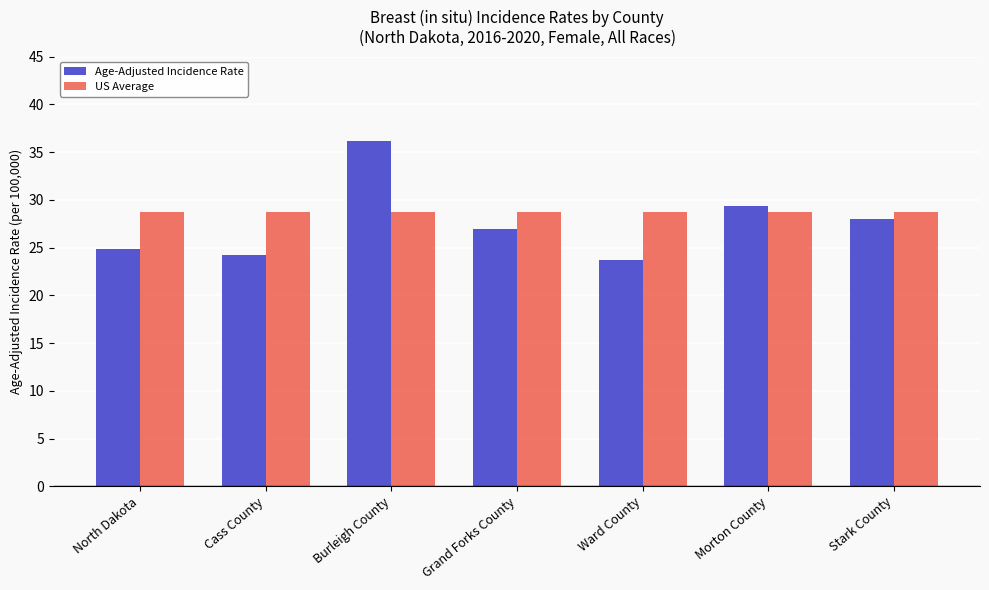

At North Dakota, list the series in order from smallest to largest.

Age-Adjusted Incidence Rate, US Average